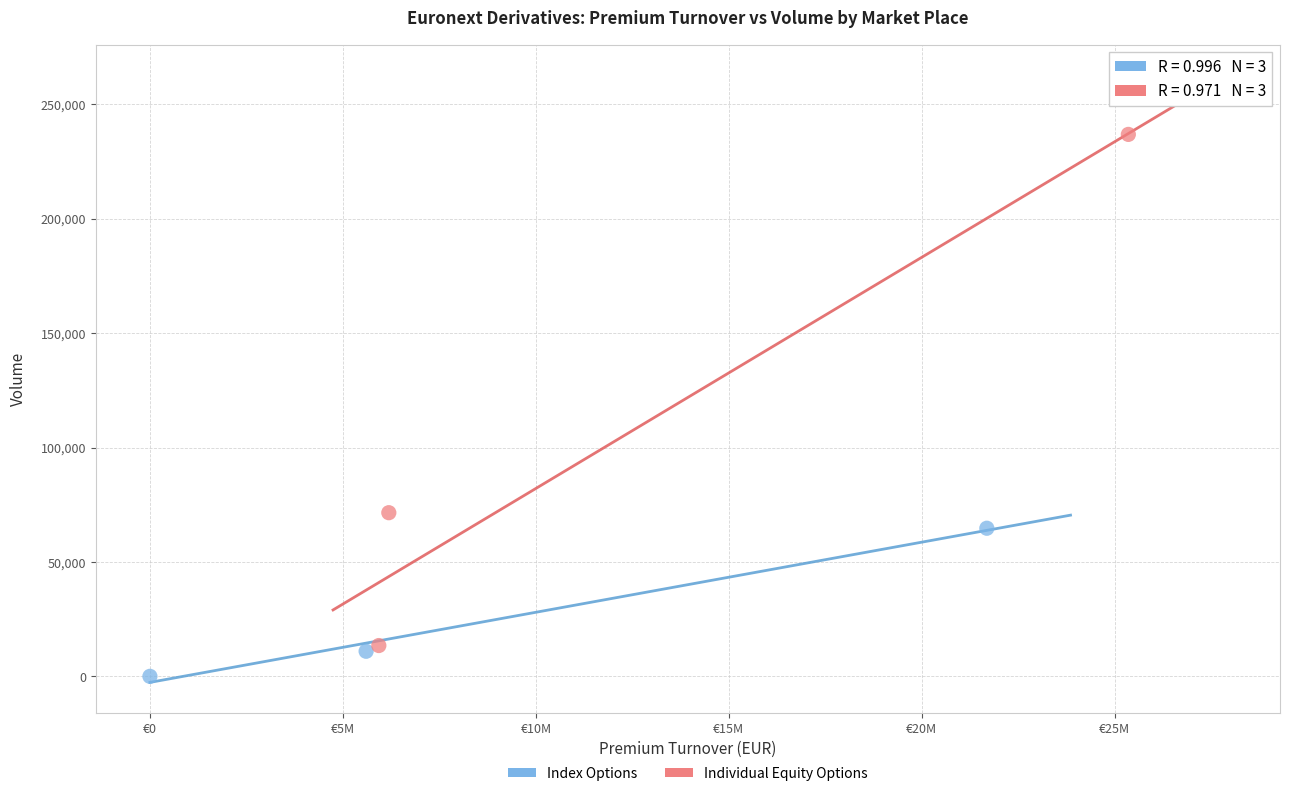

Which series has the widest spread of Y values?

Individual Equity Options